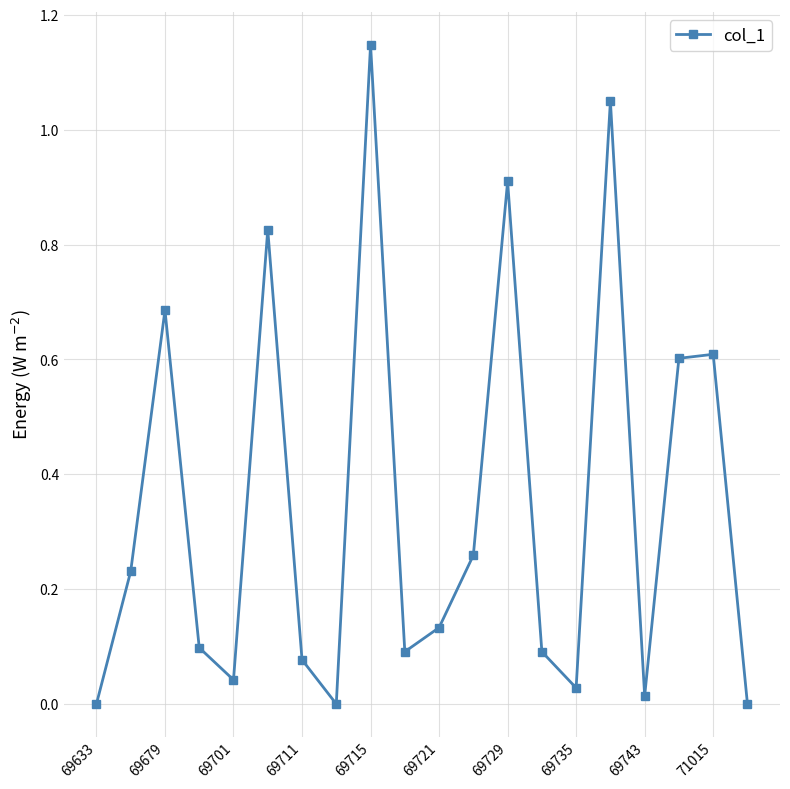

How many interior local valleys (lower than both neighbors) does the data have?

5